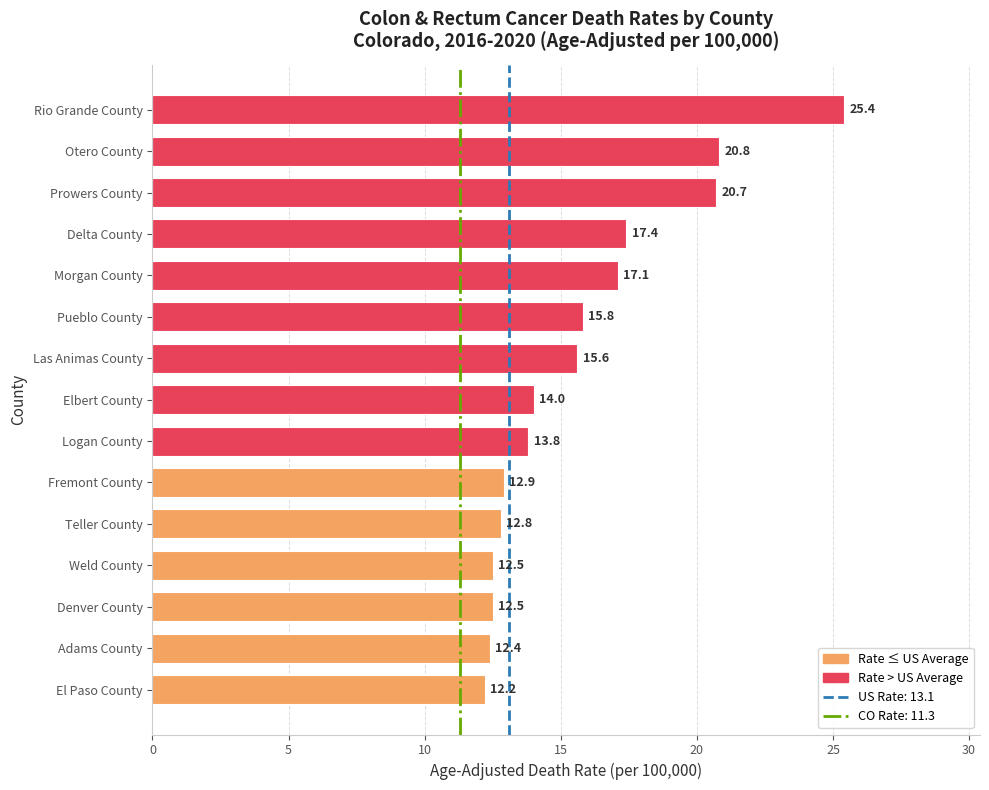

What is the greatest value displayed?

25.4